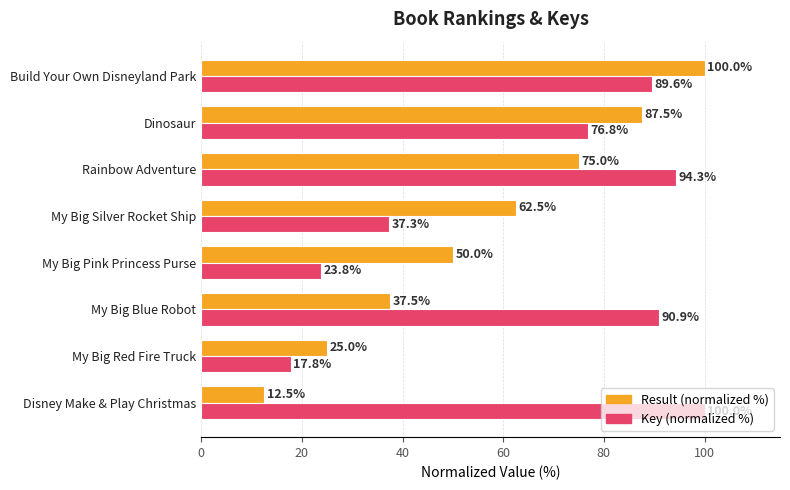

Which series has the widest spread of values?

Result (normalized %)